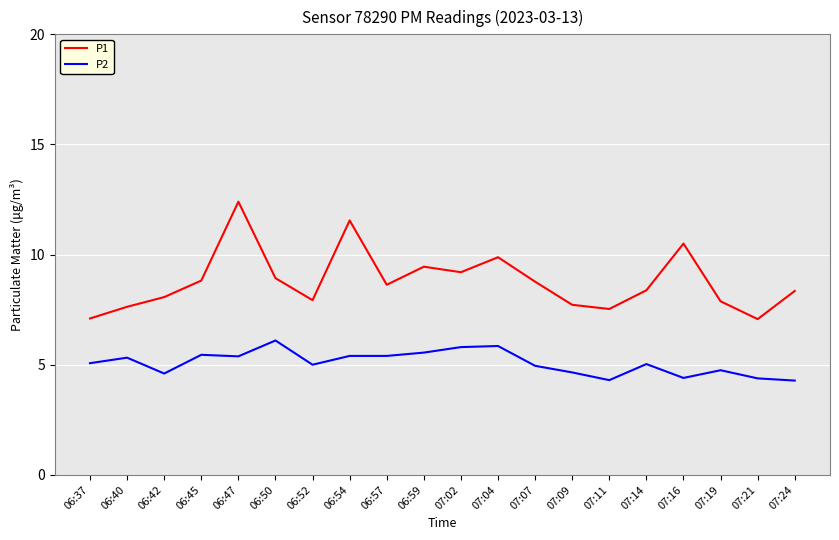

True or false: P1 has more than 1 interior local peaks.

True